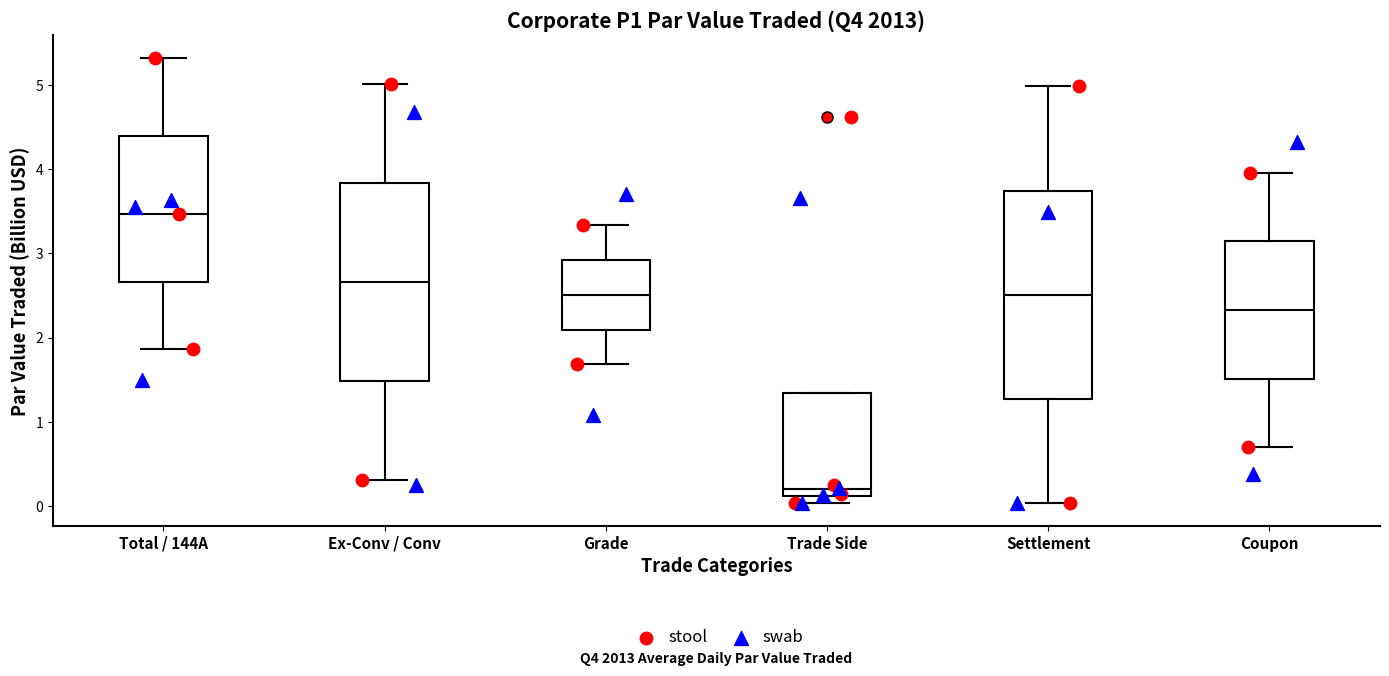

Reading left to right, read every box against the y-axis: the position of its median line, the range the box covers, and the ends of its whiskers. The values are not printed on the chart, so give them approximately, as read against the axis.

Total / 144A: median 3.5, box 2.7 to 4.4, whiskers 1.9 to 5.3
Ex-Conv / Conv: median 2.7, box 1.5 to 3.8, whiskers 0.3 to 5.0
Grade: median 2.5, box 2.1 to 2.9, whiskers 1.7 to 3.3
Trade Side: median 0.2, box 0.1 to 1.3, whiskers 0.0 to 1.3
Settlement: median 2.5, box 1.3 to 3.7, whiskers 0.0 to 5.0
Coupon: median 2.3, box 1.5 to 3.1, whiskers 0.7 to 4.0